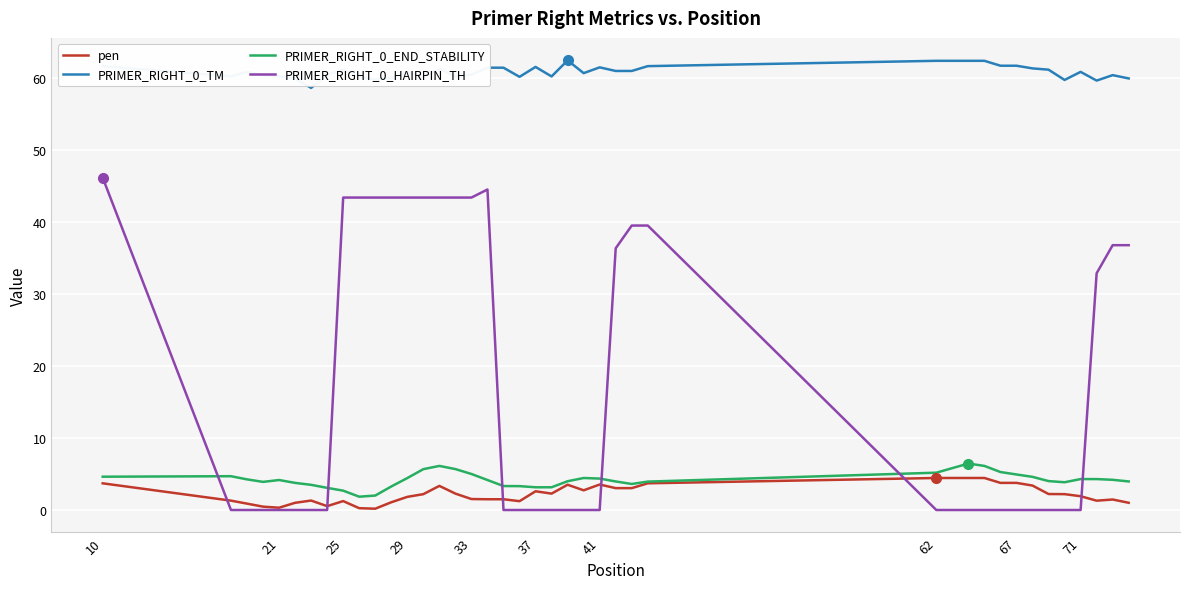

True or false: PRIMER_RIGHT_0_HAIRPIN_TH and PRIMER_RIGHT_0_END_STABILITY cross at least once.

True